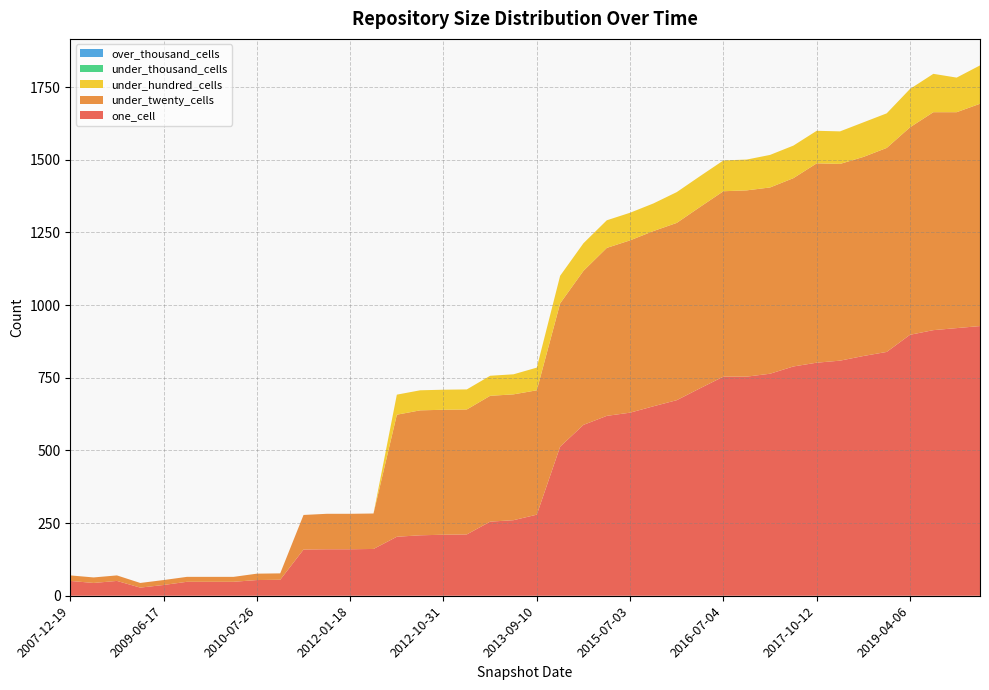

Reading left to right, what are all the values shown in this chart?

one_cell: 51	44	51	28	37	48	48	48	54	55	159	160	160	161	203	208	210	211	255	260	279	513	588	619	630	652	673	714	754	754	764	789	802	809	825	839	898	914	921	928
under_twenty_cells: 19	19	19	16	17	17	17	17	22	22	119	122	122	122	420	430	430	430	433	433	428	493	530	578	593	603	610	624	638	641	641	648	686	677	685	702	714	750	743	765
under_hundred_cells: 0	0	0	0	0	0	0	0	0	0	0	0	0	0	69	69	69	69	69	69	78	95	95	95	95	95	106	106	106	106	112	112	112	112	119	119	132	132	119	132
under_thousand_cells: 0	0	0	0	0	0	0	0	0	0	0	0	0	0	0	0	0	0	0	0	0	0	0	0	0	0	0	0	0	0	0	0	0	0	0	0	0	0	0	0
over_thousand_cells: 0	0	0	0	0	0	0	0	0	0	0	0	0	0	0	0	0	0	0	0	0	0	0	0	0	0	0	0	0	0	0	0	0	0	0	0	0	0	0	0